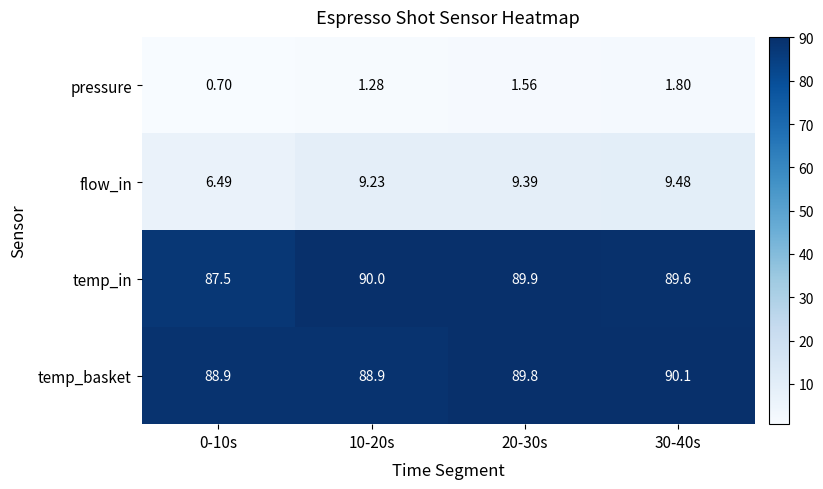

Which series has the widest spread of values?

flow_in